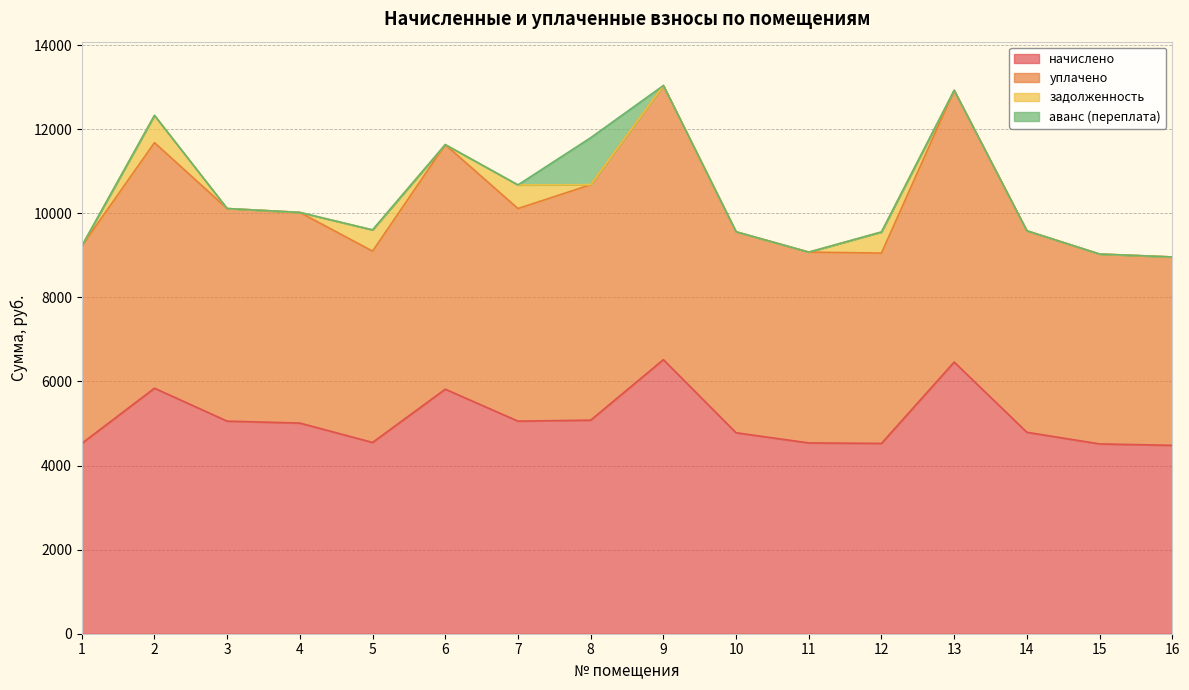

True or false: уплачено and начислено intersect in this chart.

False